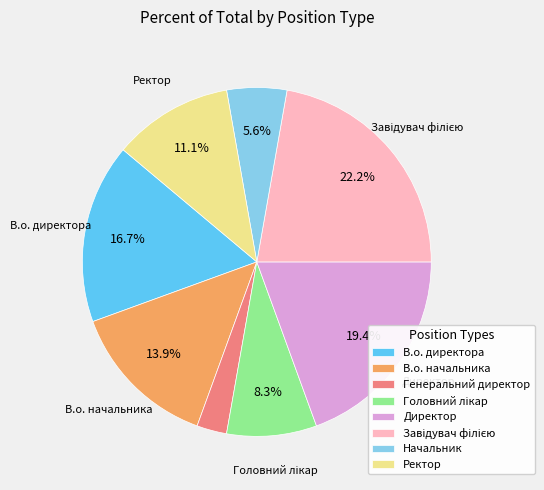

What portion of the pie excludes Начальник?

94.4%